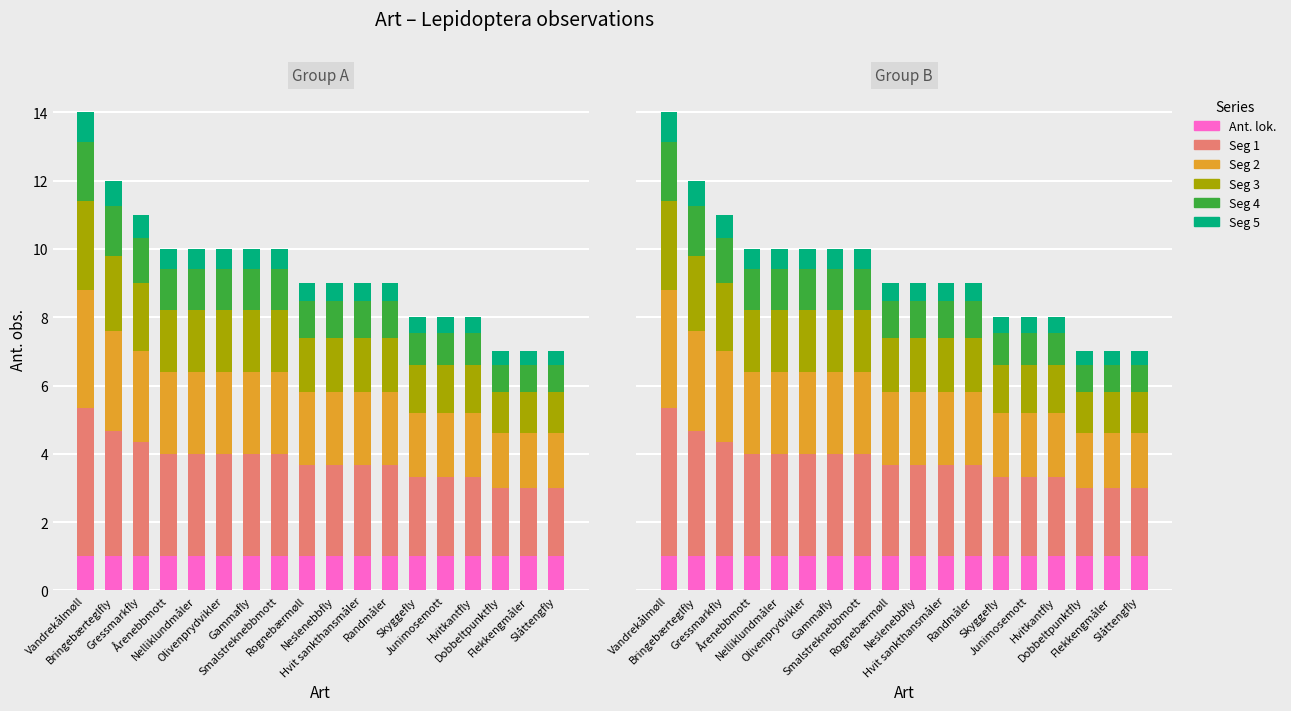

What is the average value of the Segment 5 series?

0.6